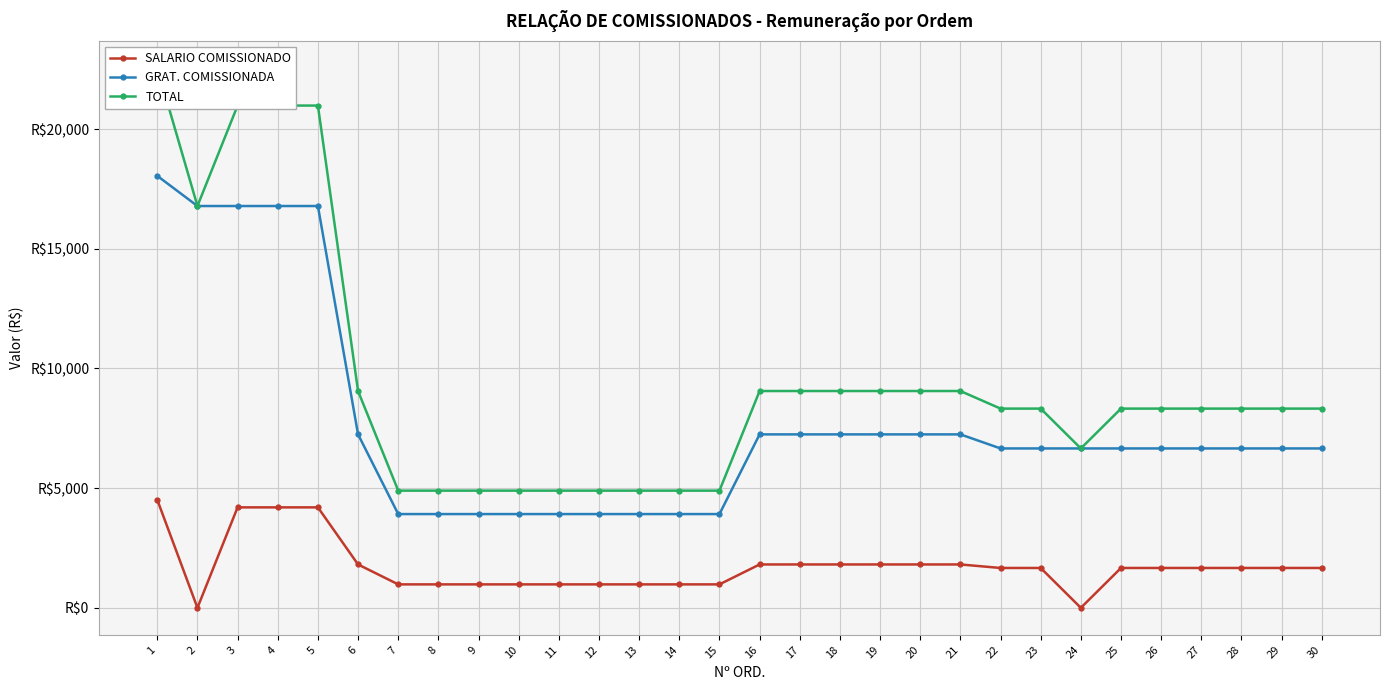

True or false: TOTAL and GRAT. COMISSIONADA intersect in this chart.

False